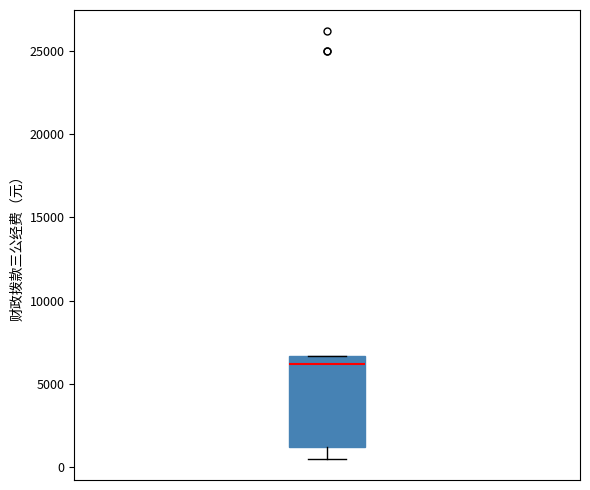

Transcribe this box plot: give where the median line is, the range the box spans, and where the two whiskers end, as read against the y-axis. The values are not printed on the chart, so give them approximately, as read against the axis.

median 6000, box 1000 to 6500, whiskers 500 to 6500